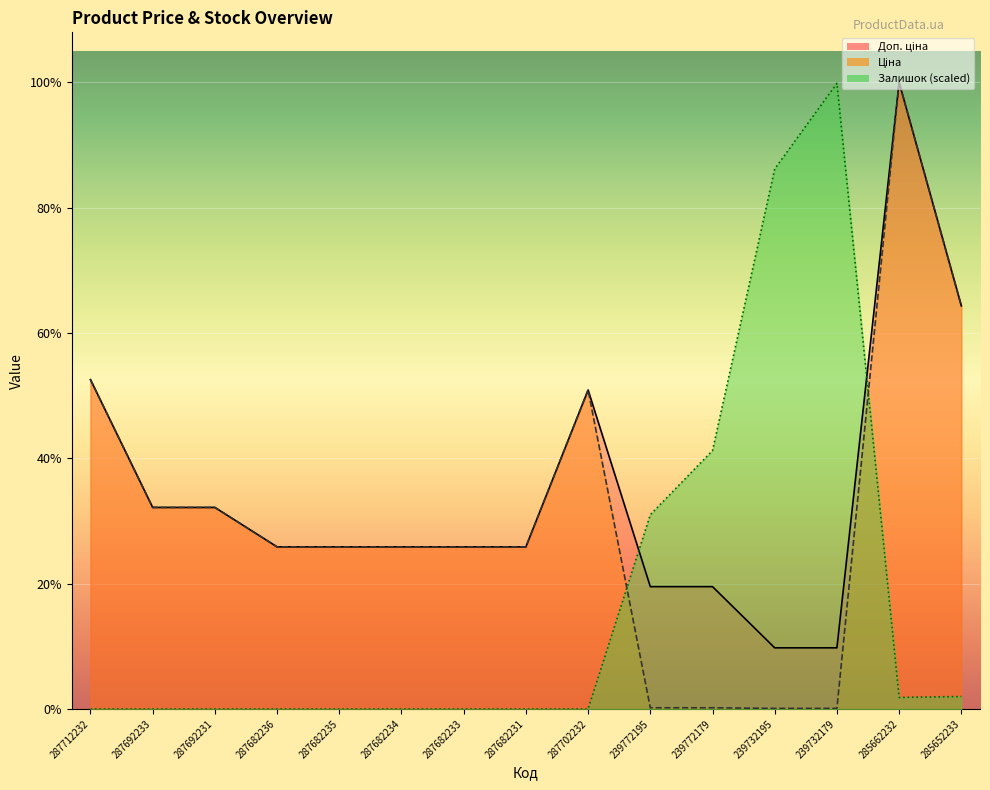

What is the sum of the Ціна values at 287702232 and 239772179?

29264.1